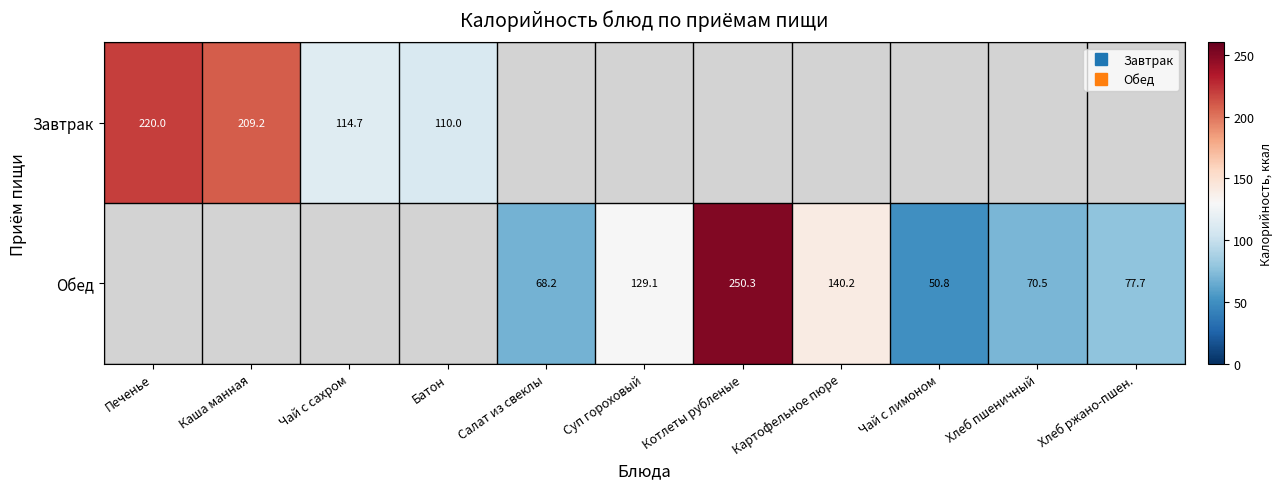

Is the value of Обед at Печенье greater than the value of Завтрак at Суп гороховый?

No